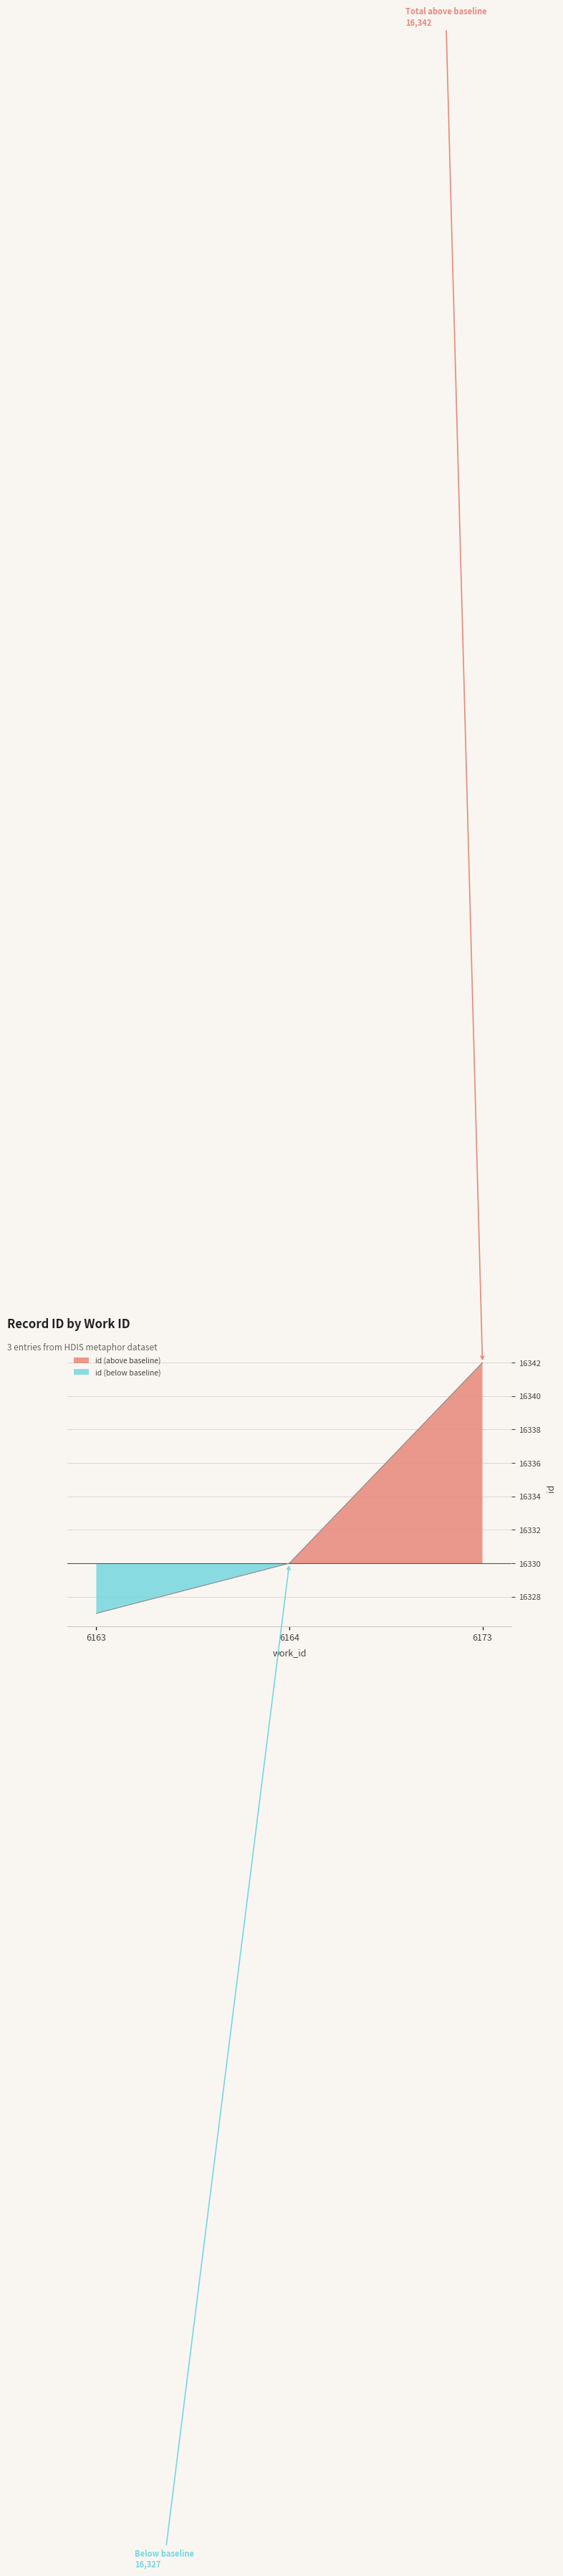

What is the value of the 2nd point from the left?

16330